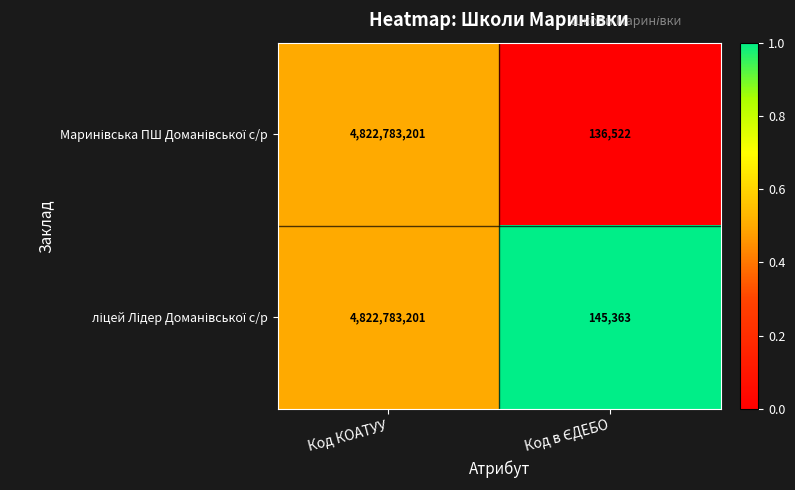

What is the total value across all series at Код КОАТУУ?

9645566402